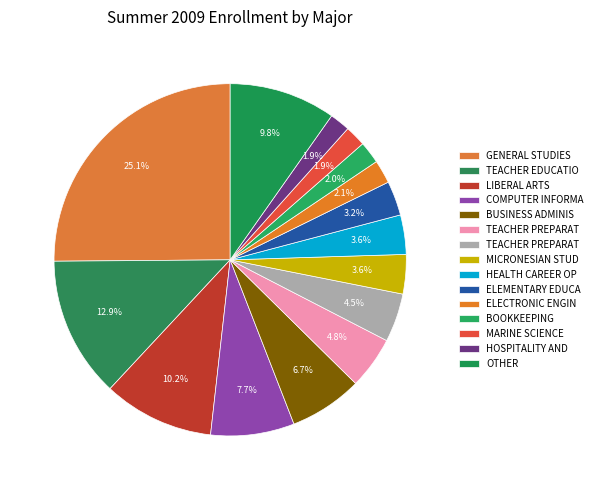

Count the number of slices in the pie.

15